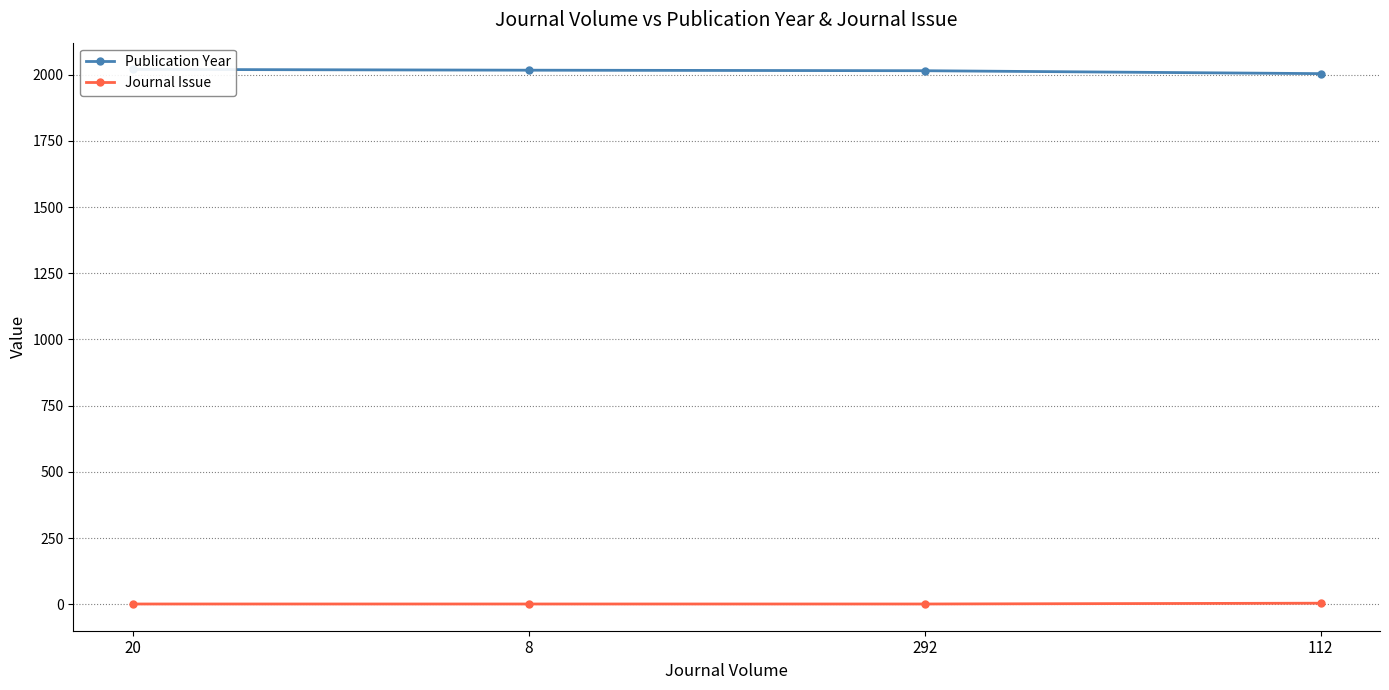

How many values in the Publication Year series exceed 2017?

1